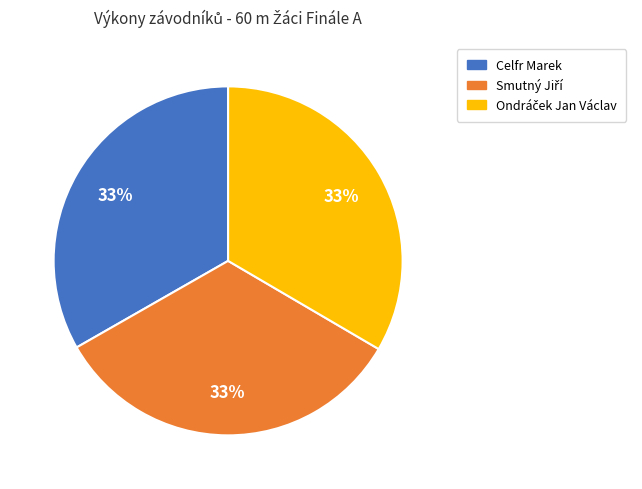

Is there any slice that represents more than half of the pie?

No